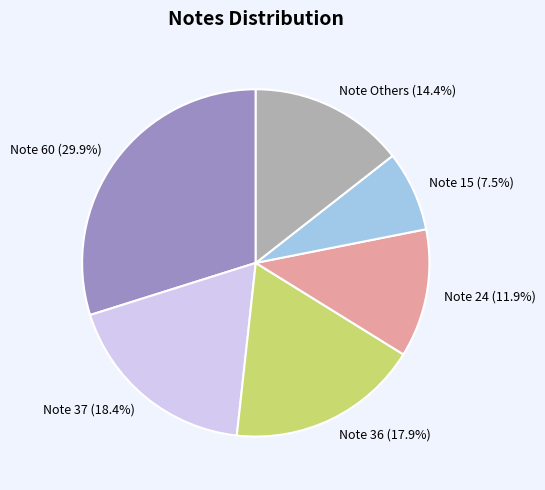

Does any single category account for the majority?

No